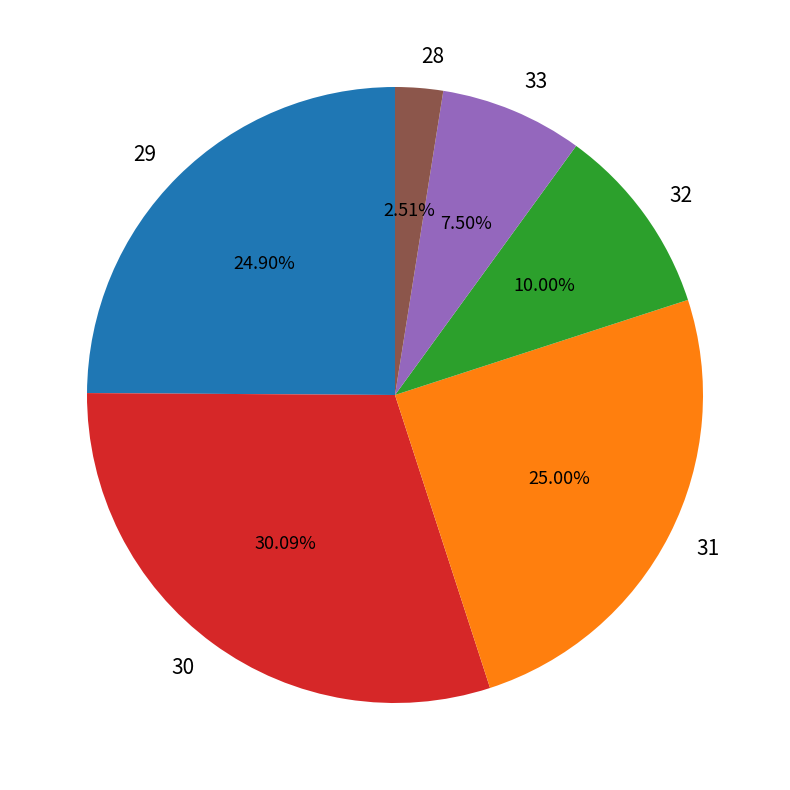

Which has a higher value, 29 or 32?

29